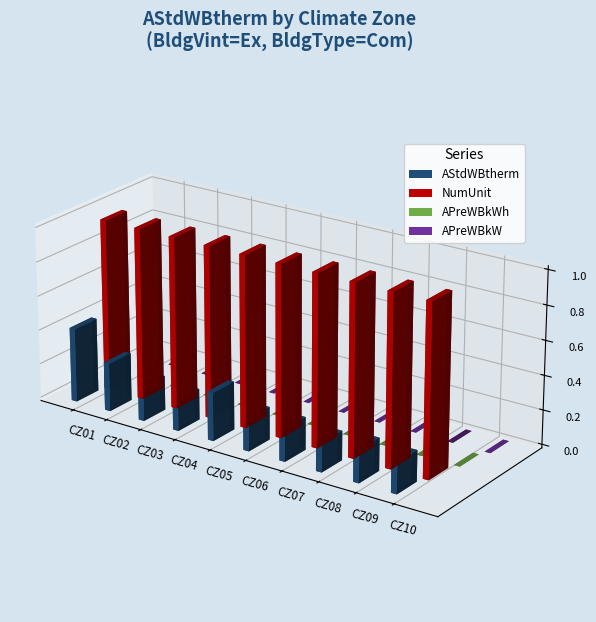

How many bars are there in each group?

4